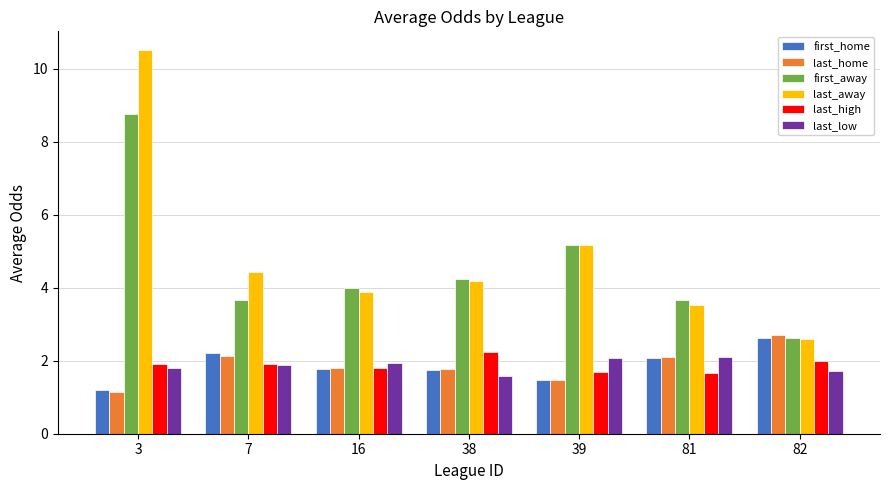

Does the chart contain any negative values?

No